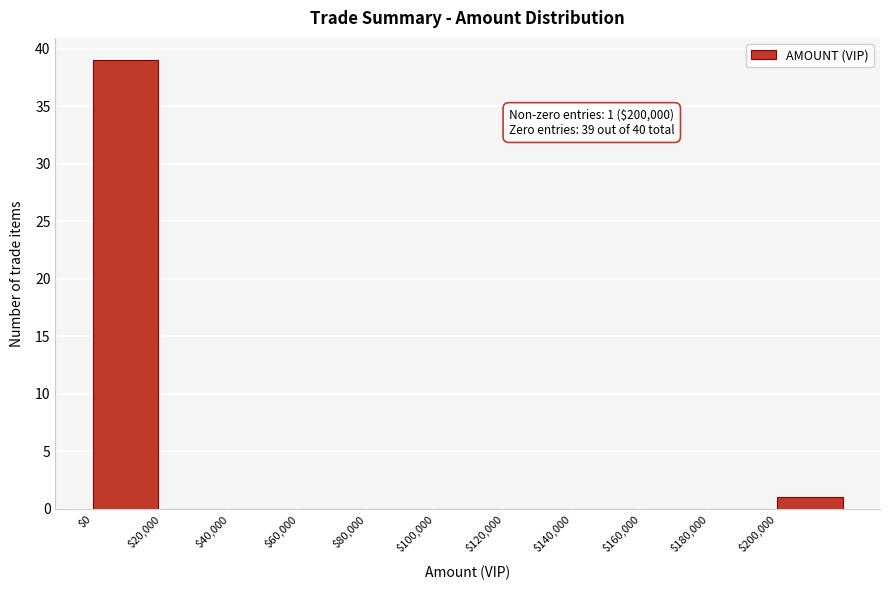

Which range on the x-axis has the tallest bar?

0 to 20000